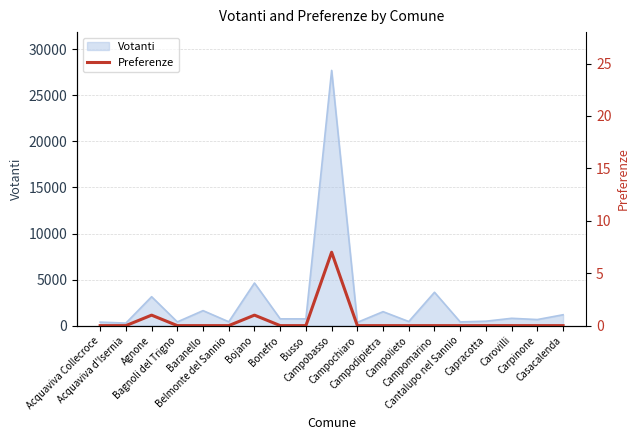

List the labels in order of value, smallest first.

Acquaviva Collecroce, Acquaviva d'Isernia, Bagnoli del Trigno, Baranello, Belmonte del Sannio, Bonefro, Busso, Campochiaro, Campodipietra, Campolieto, Campomarino, Cantalupo nel Sannio, Capracotta, Carovilli, Carpinone, Casacalenda, Agnone, Bojano, Campobasso